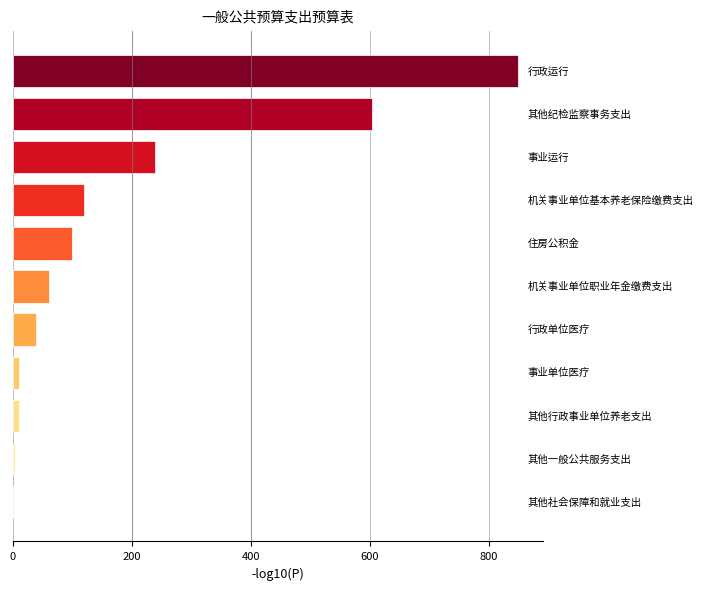

What is the sum of all values?

2036.0